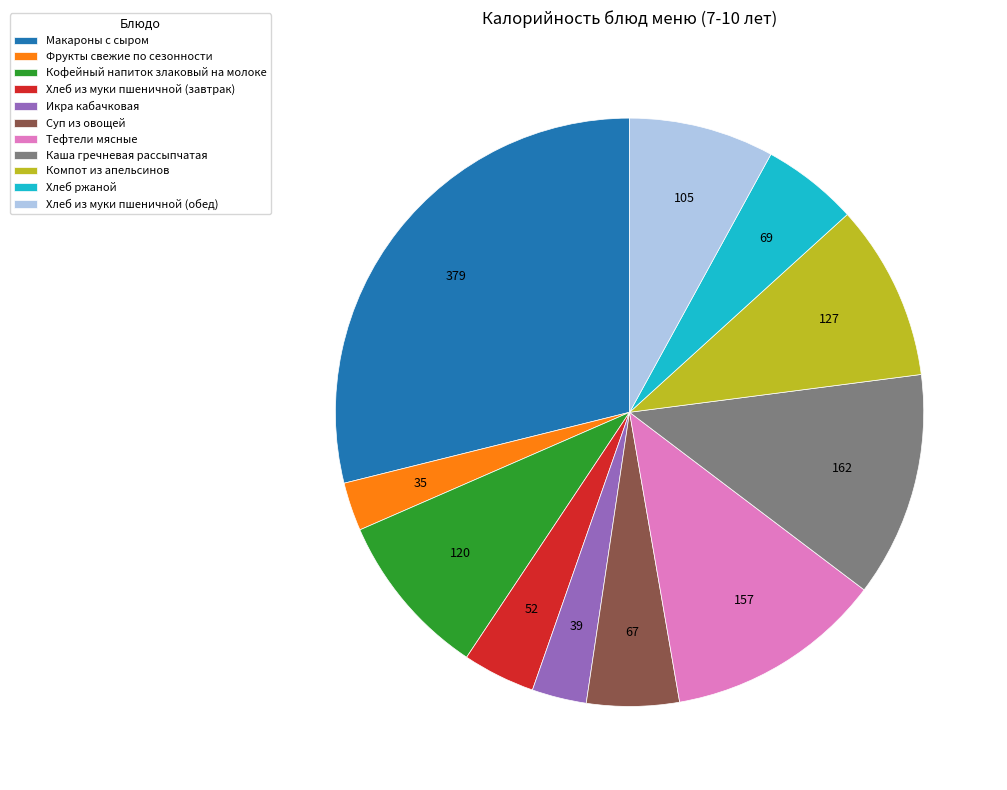

Is there any slice that represents more than half of the pie?

No